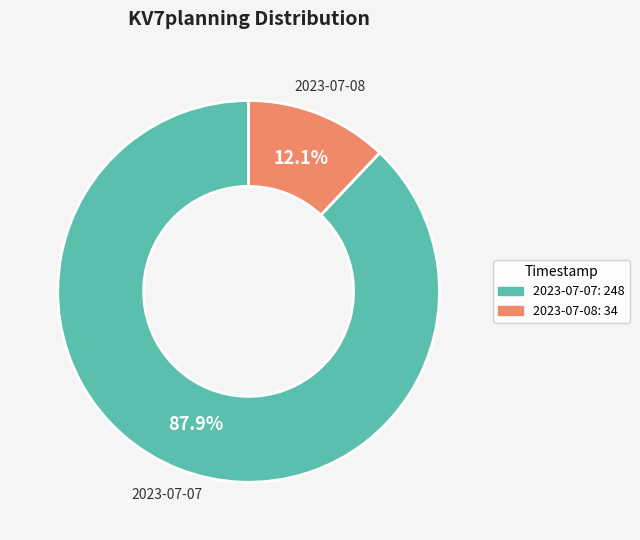

Which category has the smallest portion of the pie?

2023-07-08: 34